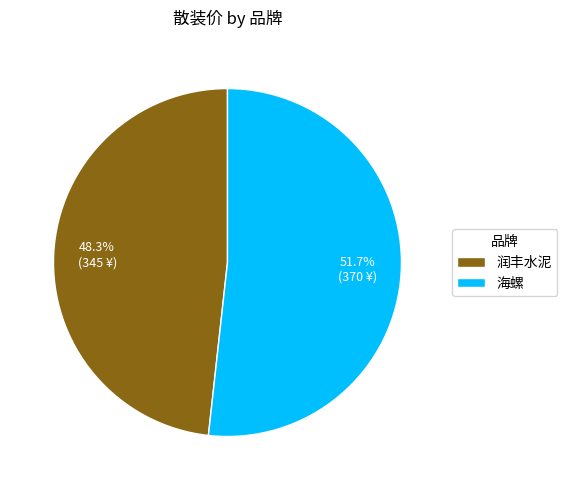

How many segments does this pie chart have?

2